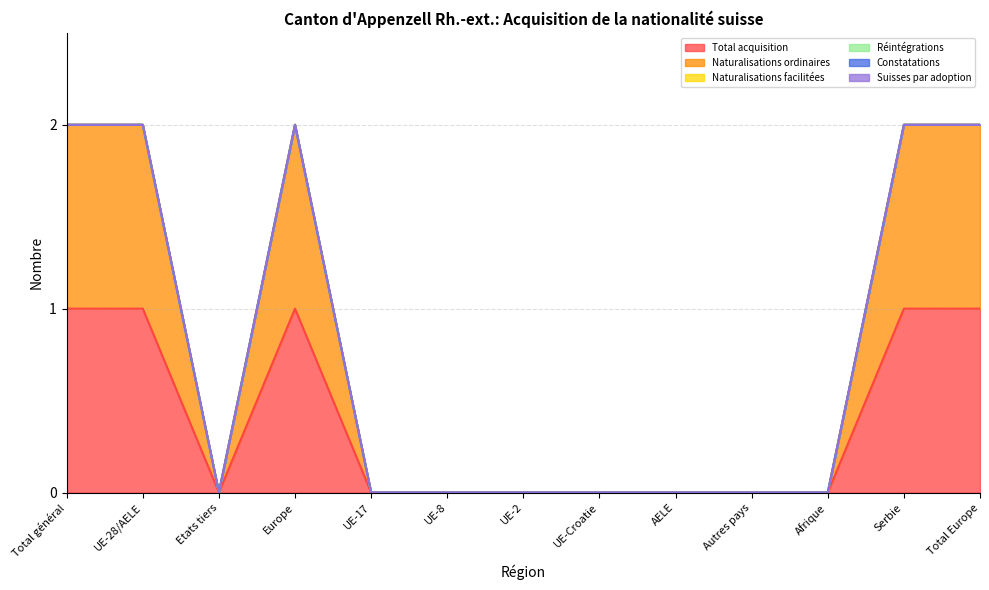

What is the total value across all series at UE-28/AELE?

2